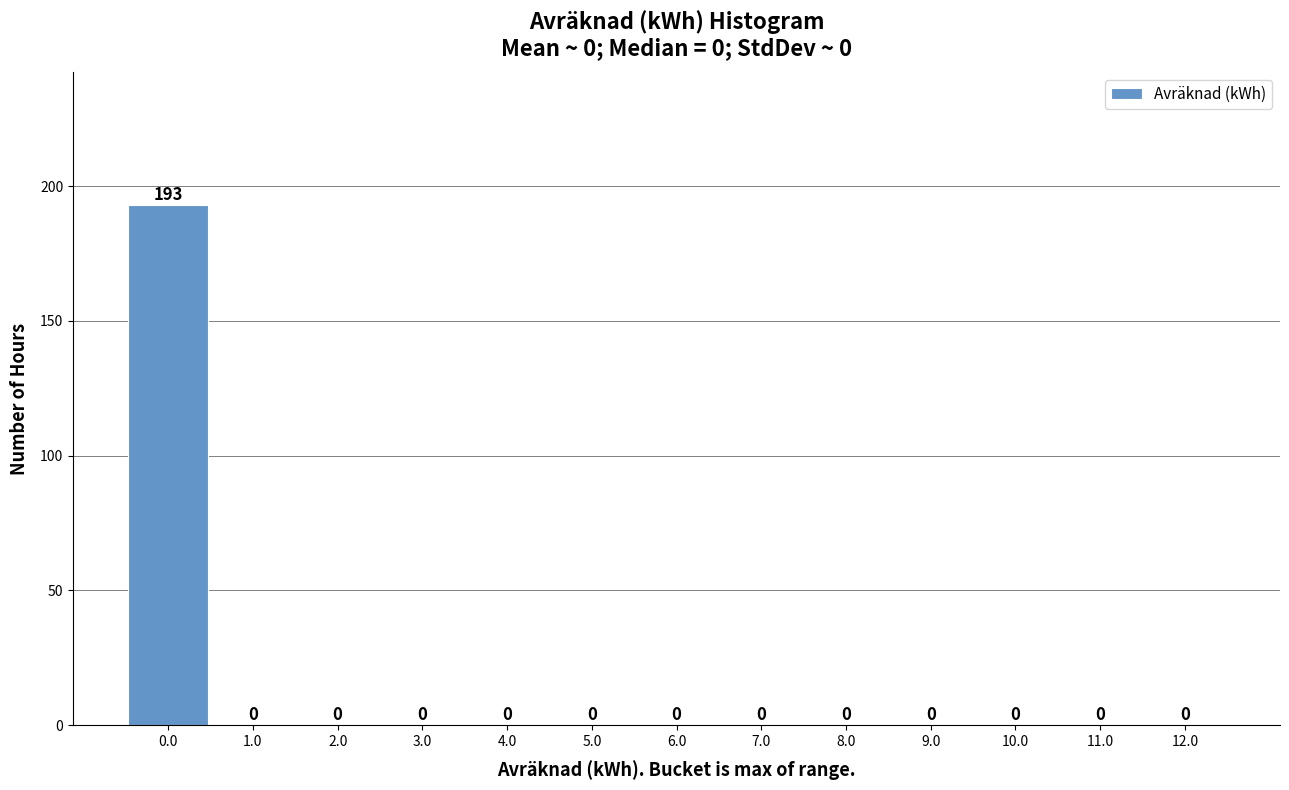

Reading left to right, transcribe this chart: for each bar, give the range it covers on the x-axis and its height.

-0.5 to 0.5: 193
0.5 to 1.5: 0
1.5 to 2.5: 0
2.5 to 3.5: 0
3.5 to 4.5: 0
4.5 to 5.5: 0
5.5 to 6.5: 0
6.5 to 7.5: 0
7.5 to 8.5: 0
8.5 to 9.5: 0
9.5 to 10.5: 0
10.5 to 11.5: 0
11.5 to 12.5: 0